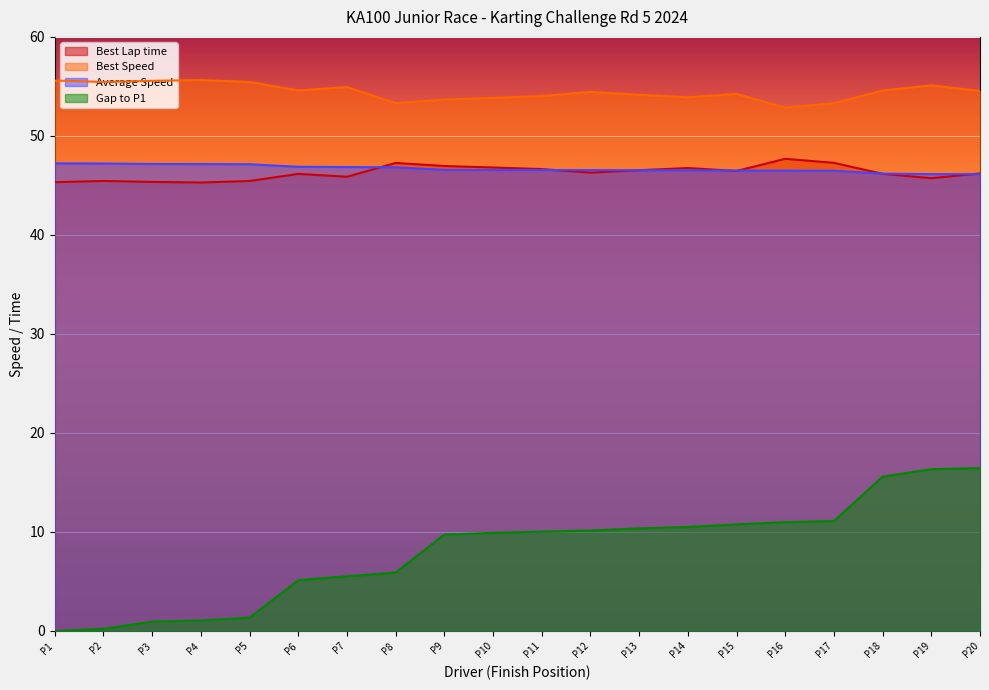

Is the value of Best Lap time at P11 greater than the value of Best Speed at P18?

No